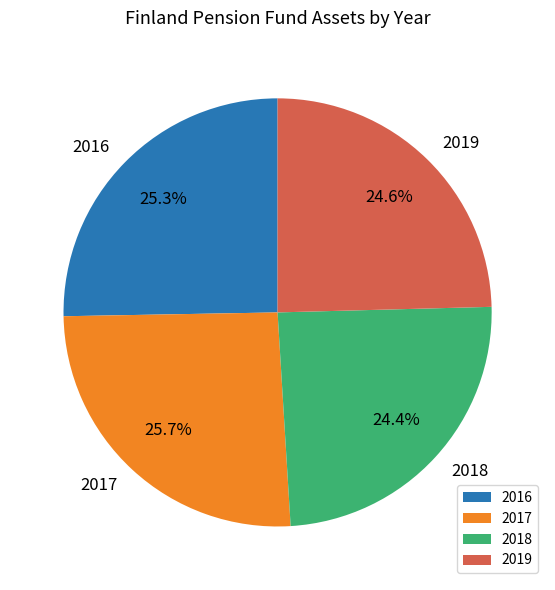

Is there a majority slice in this chart?

No